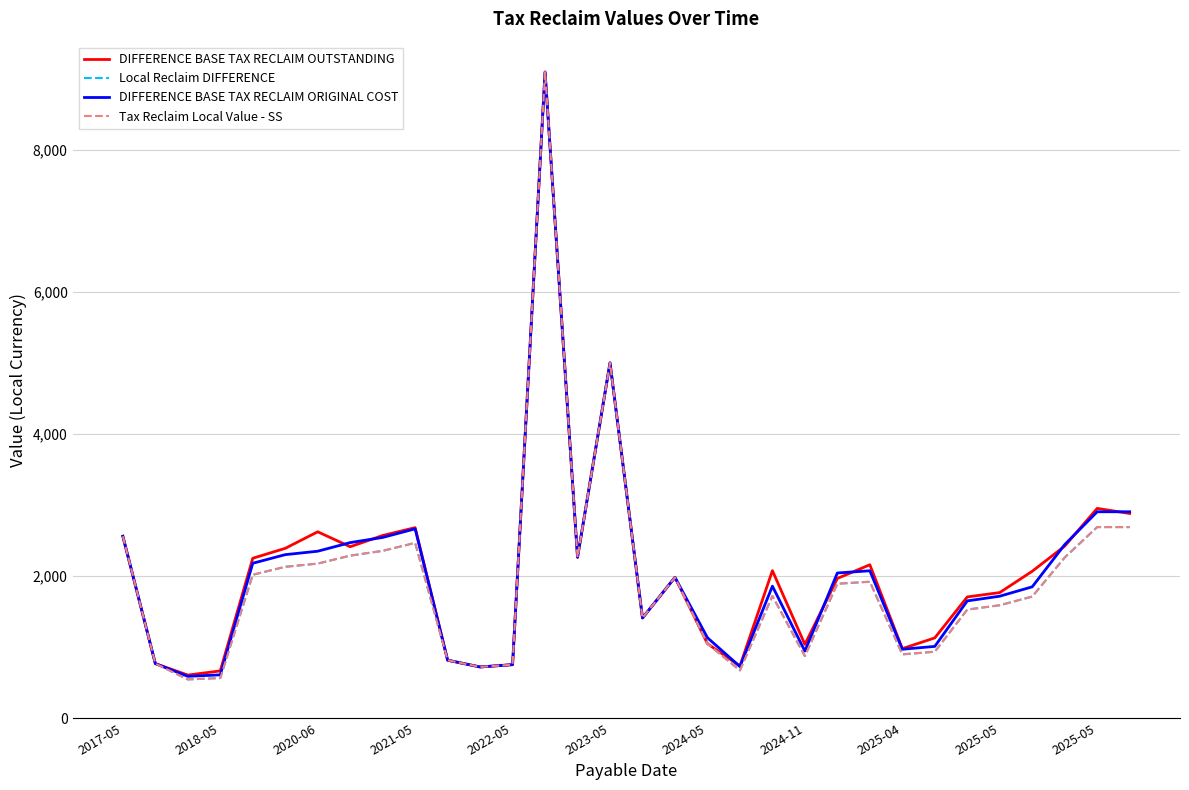

Does the chart have visible grid lines?

Yes